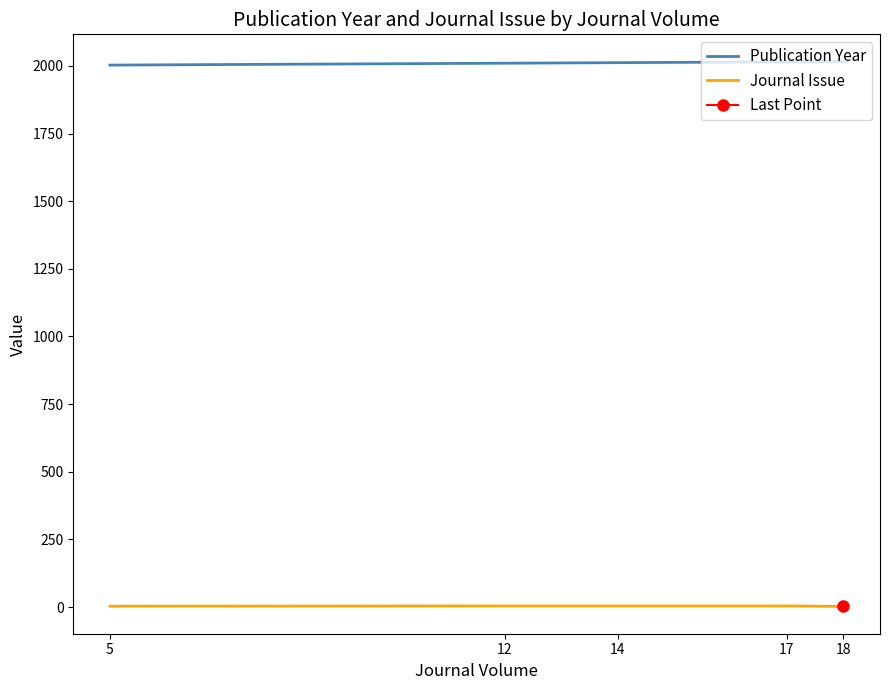

True or false: Journal Issue and Publication Year intersect in this chart.

False